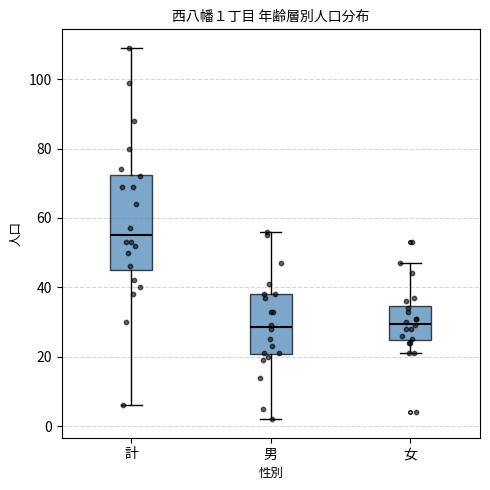

Which box is the tallest, from its lower edge to its upper edge?

計